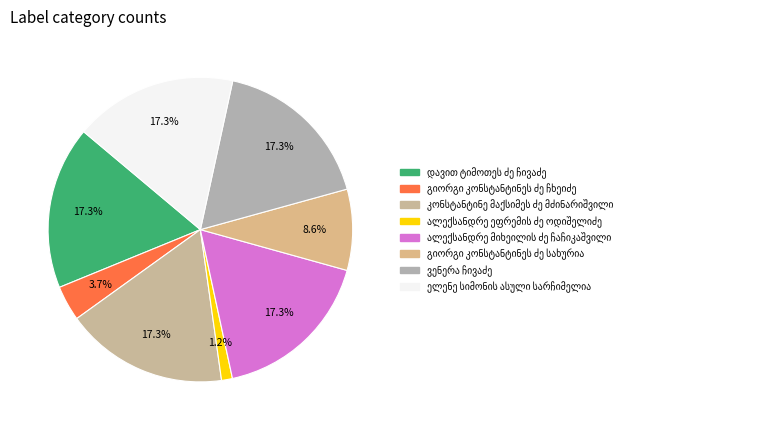

What is the largest slice in the pie chart?

ელენე სიმონის ასული სარჩიმელია